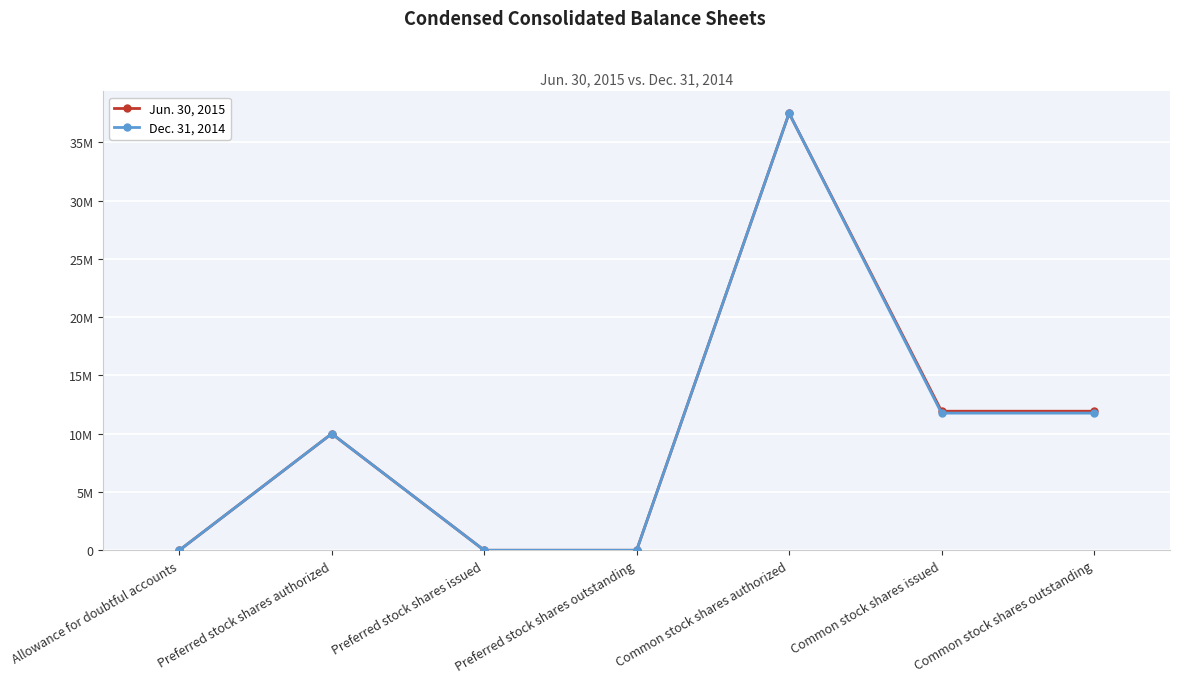

Is it true that Jun. 30, 2015 equals 4559121 at Common stock shares issued?

False